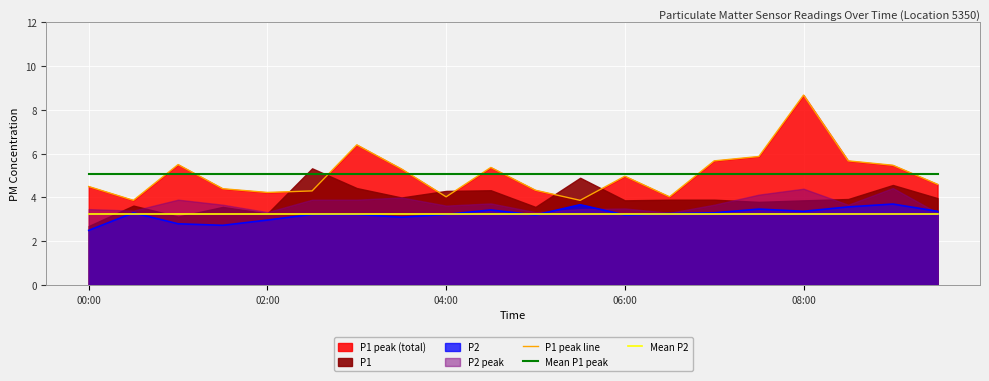

Which series has the largest range (max minus min)?

P1 peak line